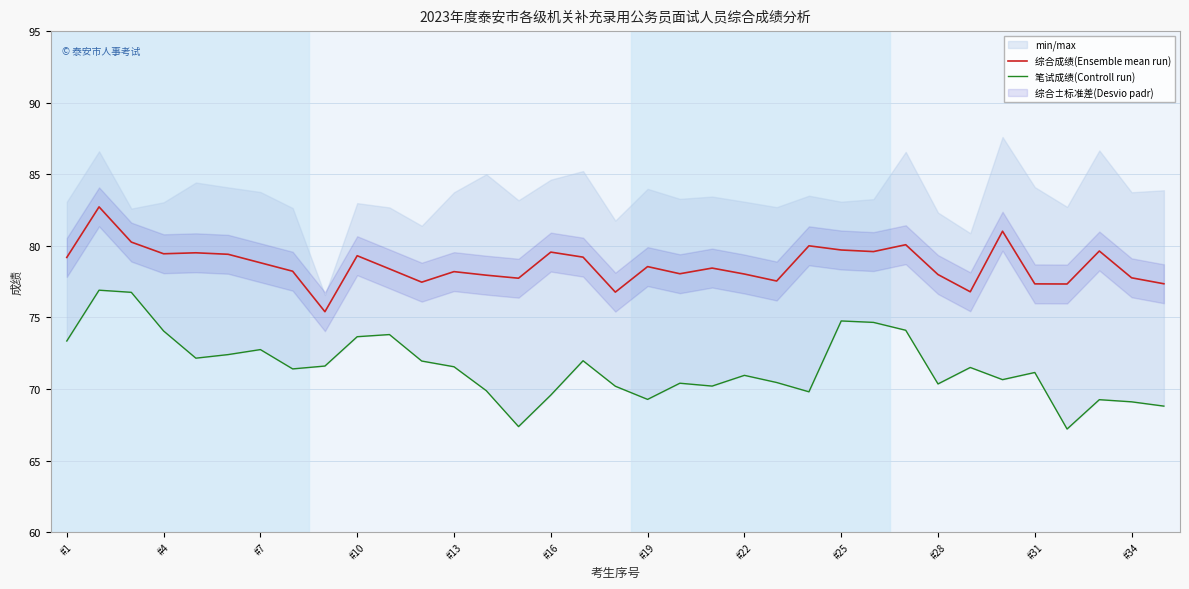

How many interior local valleys does the 笔试成绩(Controll run) series have?

9